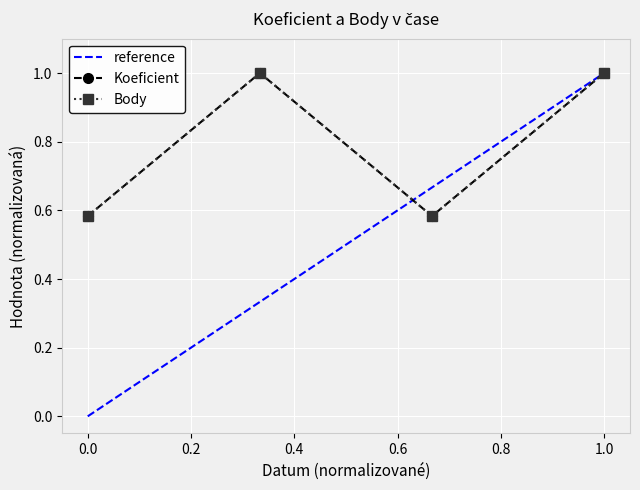

What value does the Koeficient series have at 0.0?

0.6